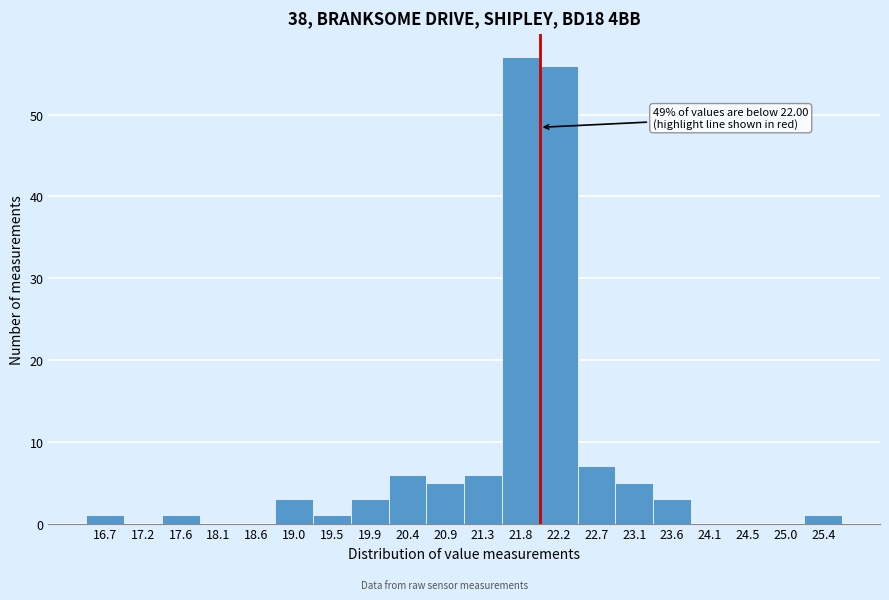

Which range on the x-axis has the tallest bar?

21.55 to 22.00